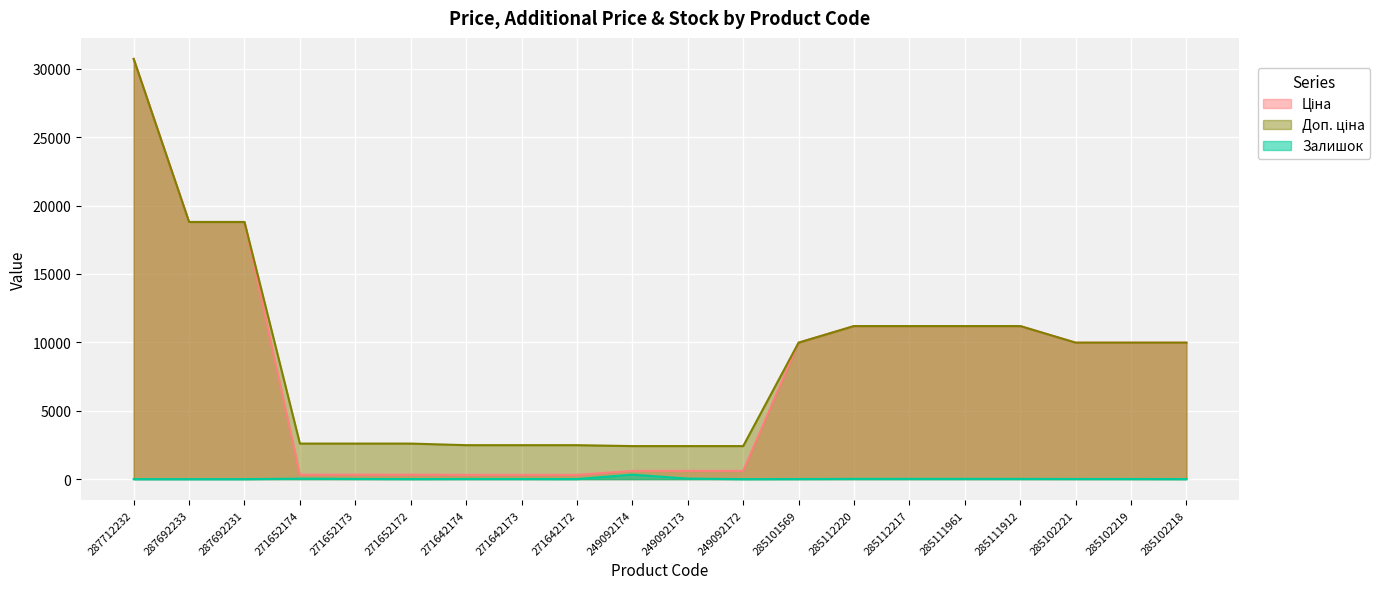

True or false: Ціна has more than 0 interior local peaks.

False